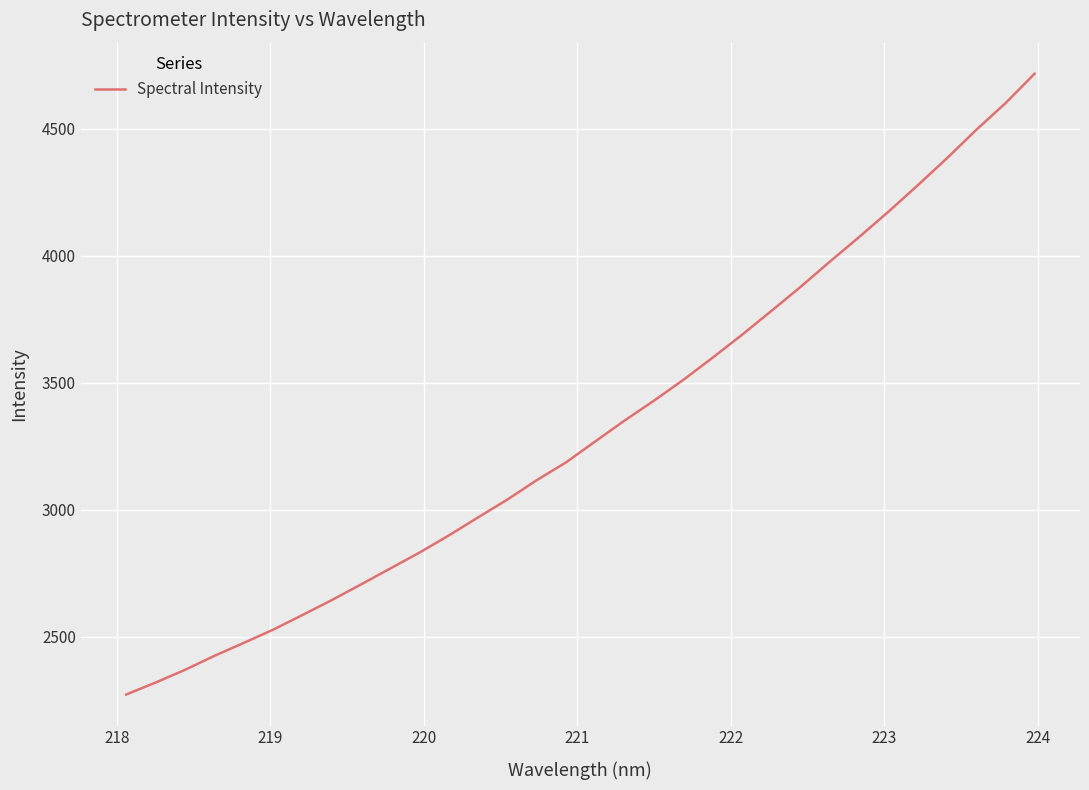

What is the greatest value displayed?

4716.8